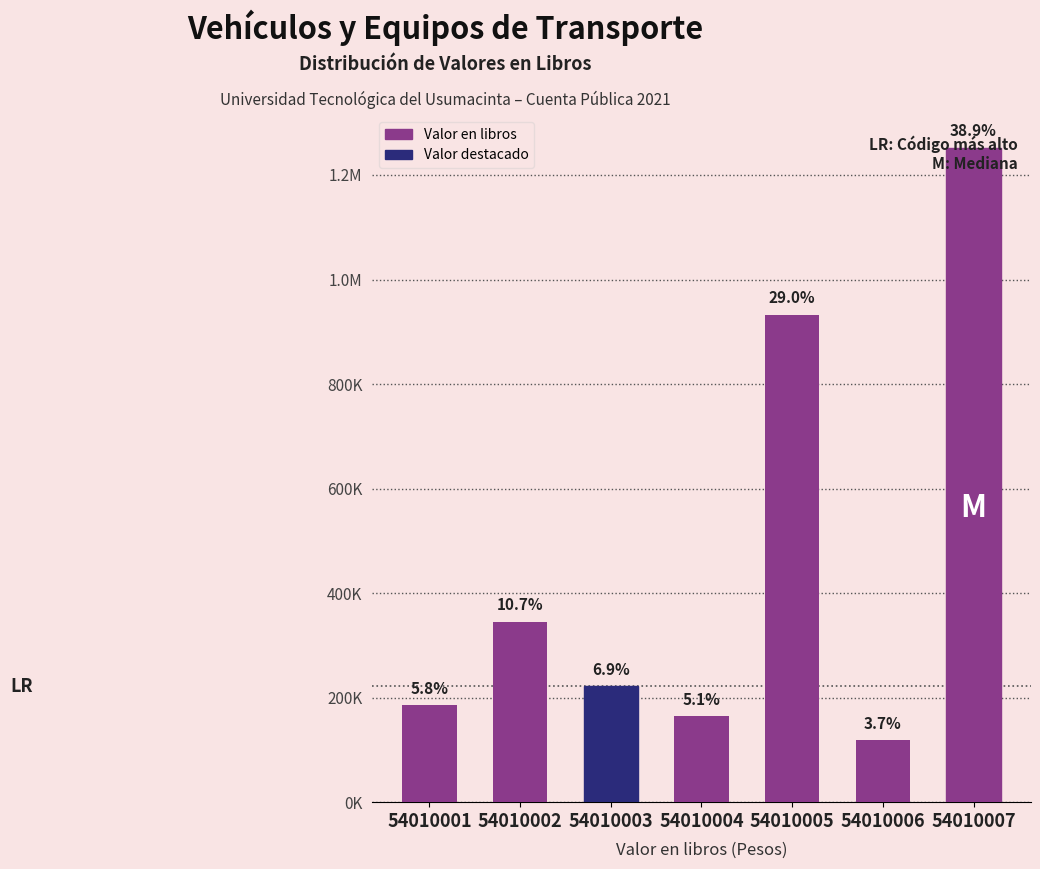

Does the chart contain any negative values?

No